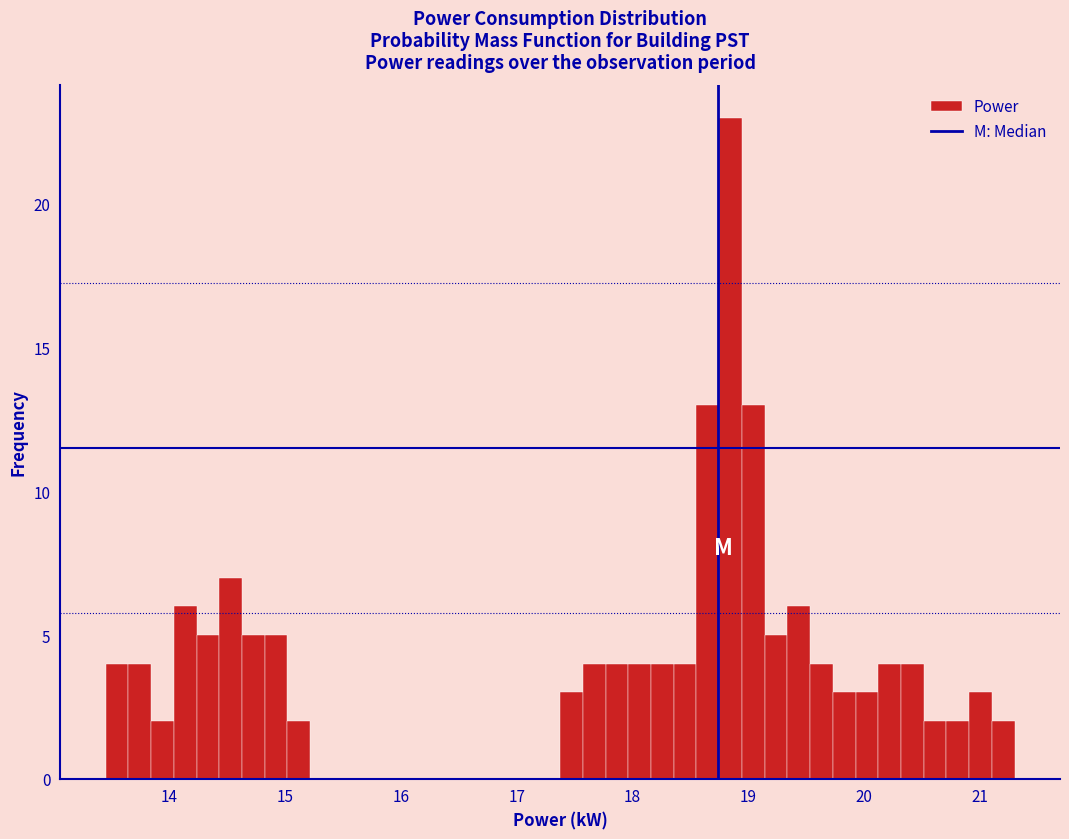

Around what value on the x-axis is the tallest bar? Give the approximate position of its centre, as read against the axis.

18.8